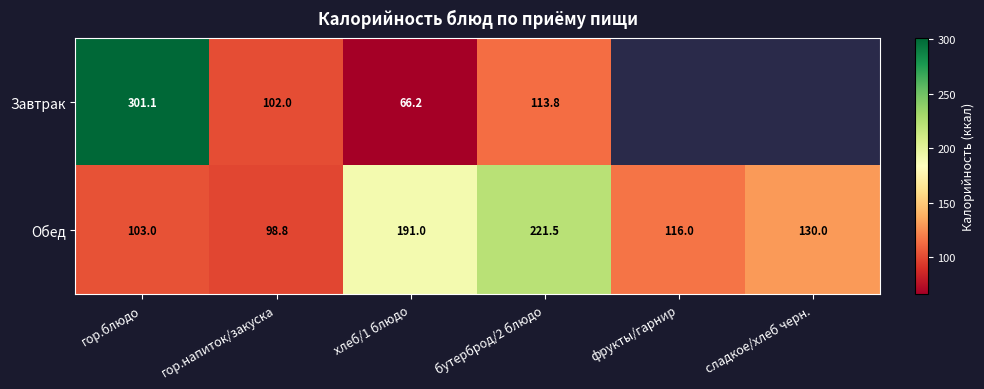

At which label is Обед closest to 160?

сладкое/хлеб черн.